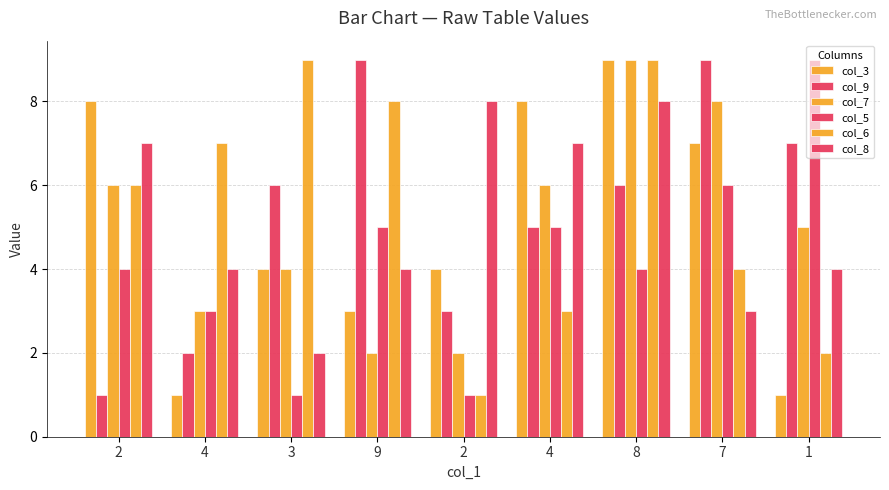

How many data points does each series have?

9